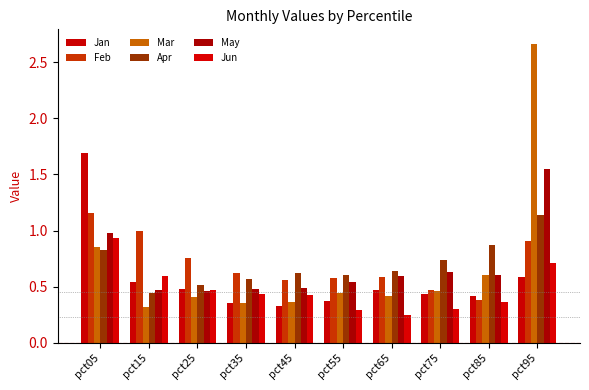

What is the total value across all series at pct85?

3.2